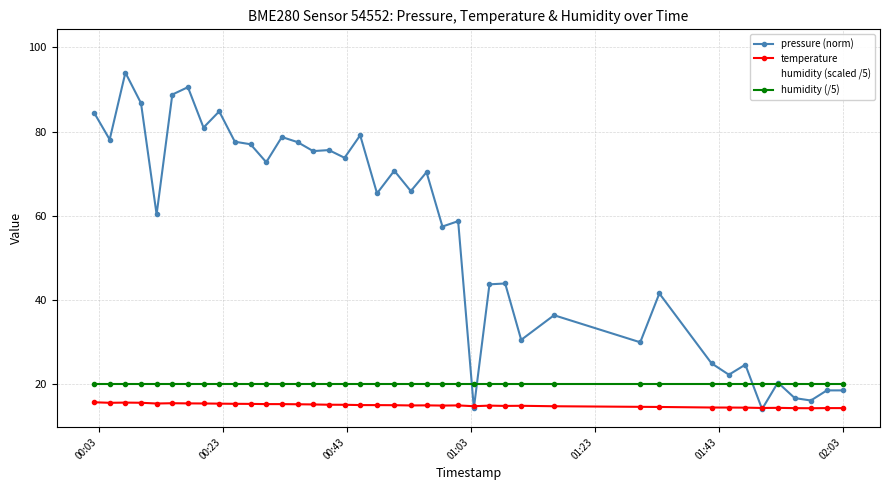

The temperature series shows 8.5 at 12. True or false?

False